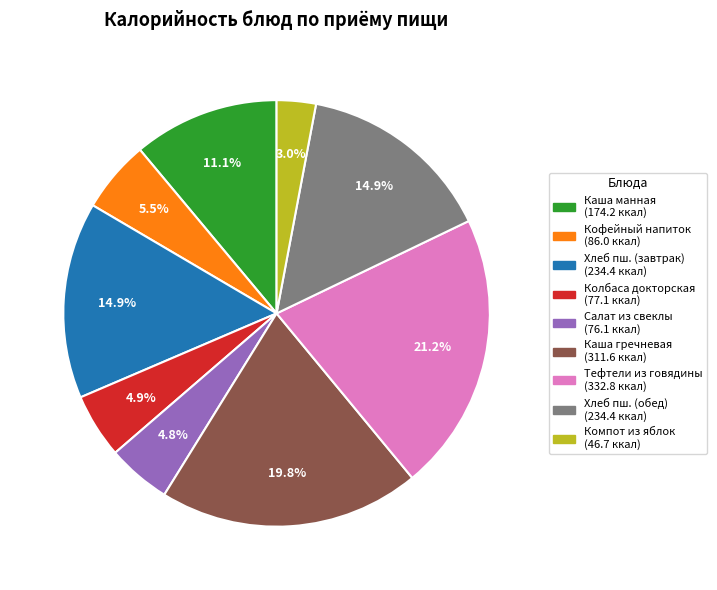

Does any single category account for the majority?

No